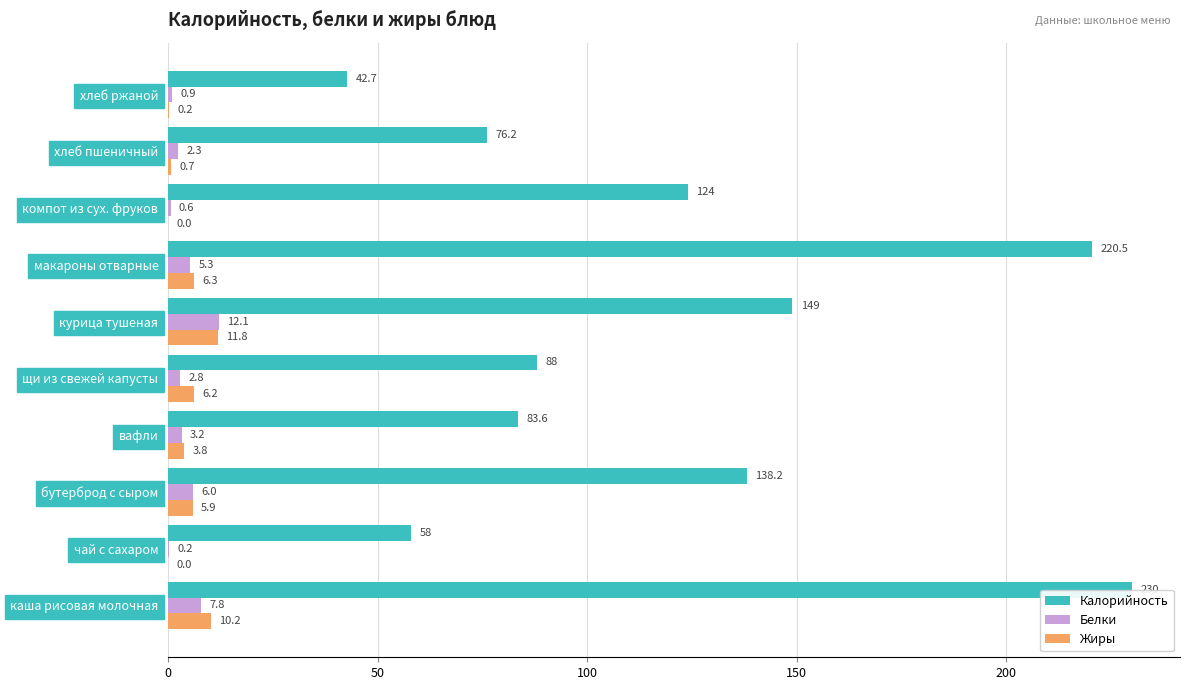

Is the value of Калорийность at каша рисовая молочная greater than the value of Жиры at курица тушеная?

Yes